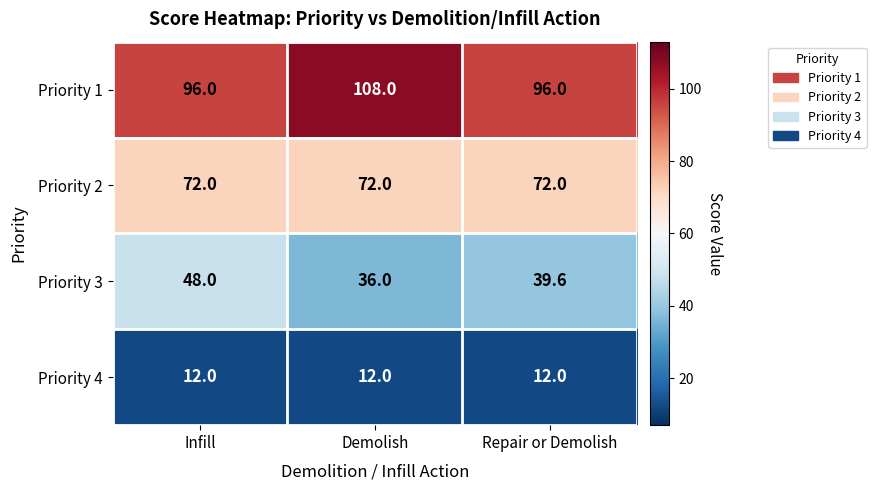

Which series changed the most between Demolish and Repair or Demolish?

Priority 1